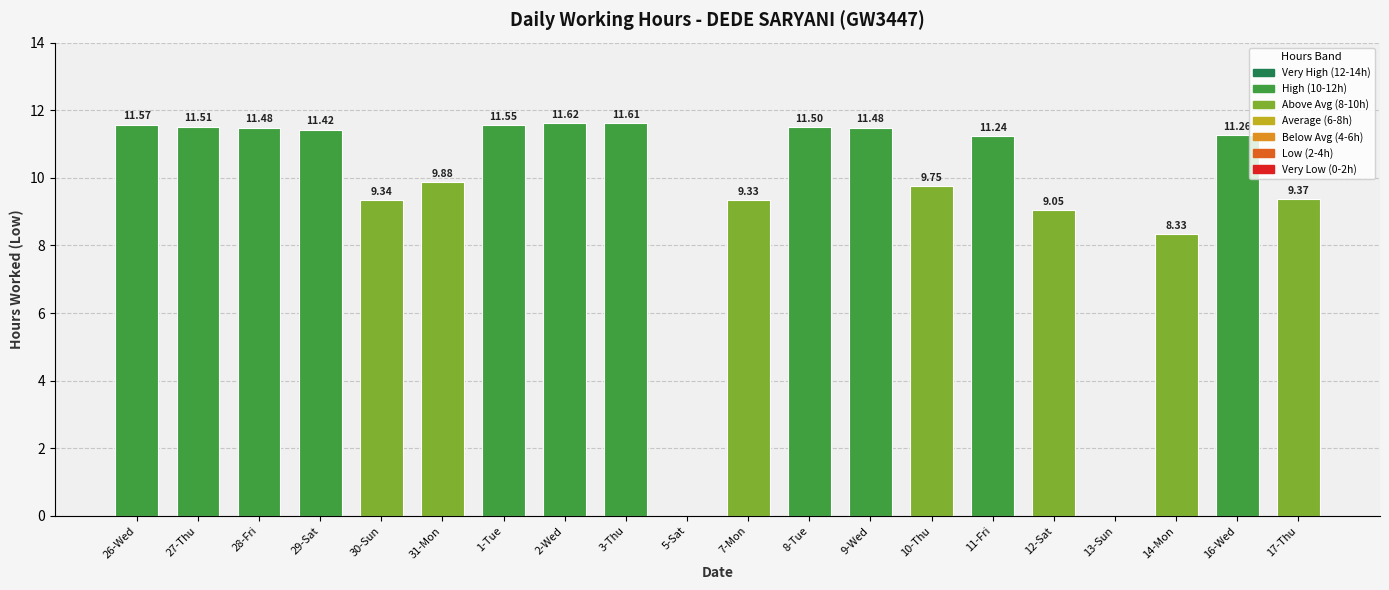

Between 7-Mon and 17-Thu, which is larger?

17-Thu